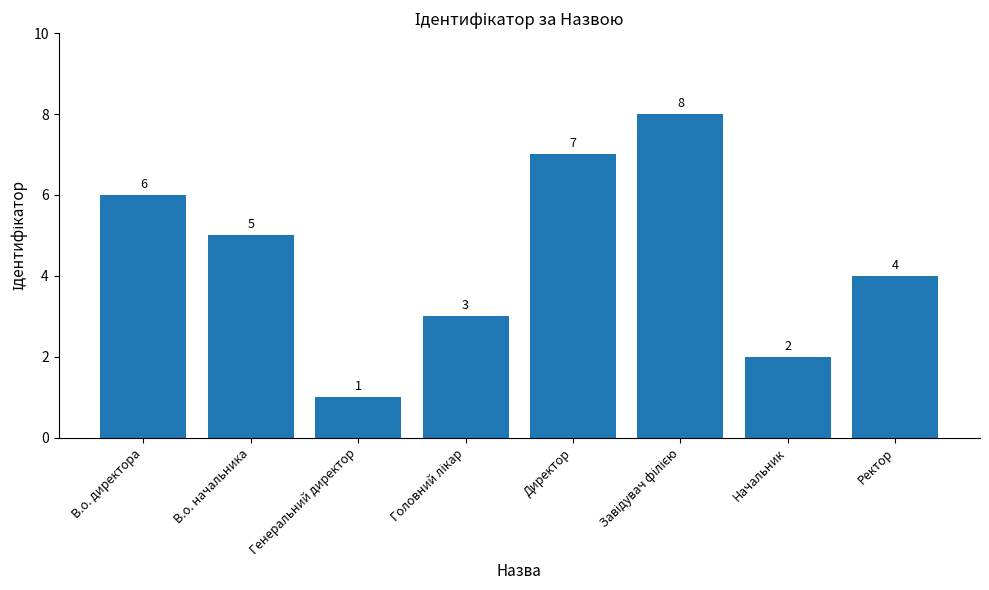

What is the change in value from В.о. начальника to Генеральний директор?

-4